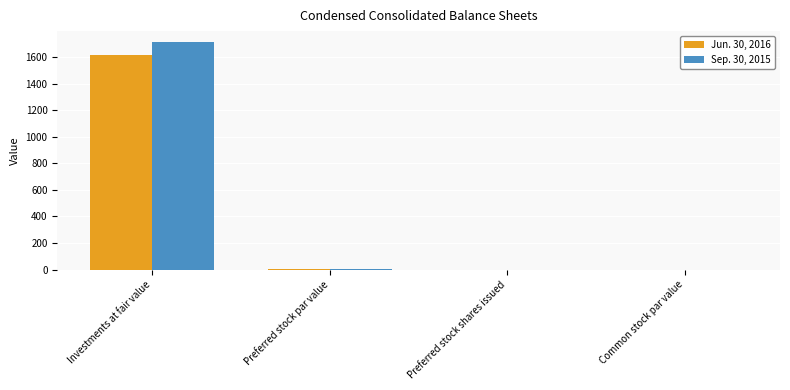

At which label does Jun. 30, 2016 reach its peak?

Investments at fair value